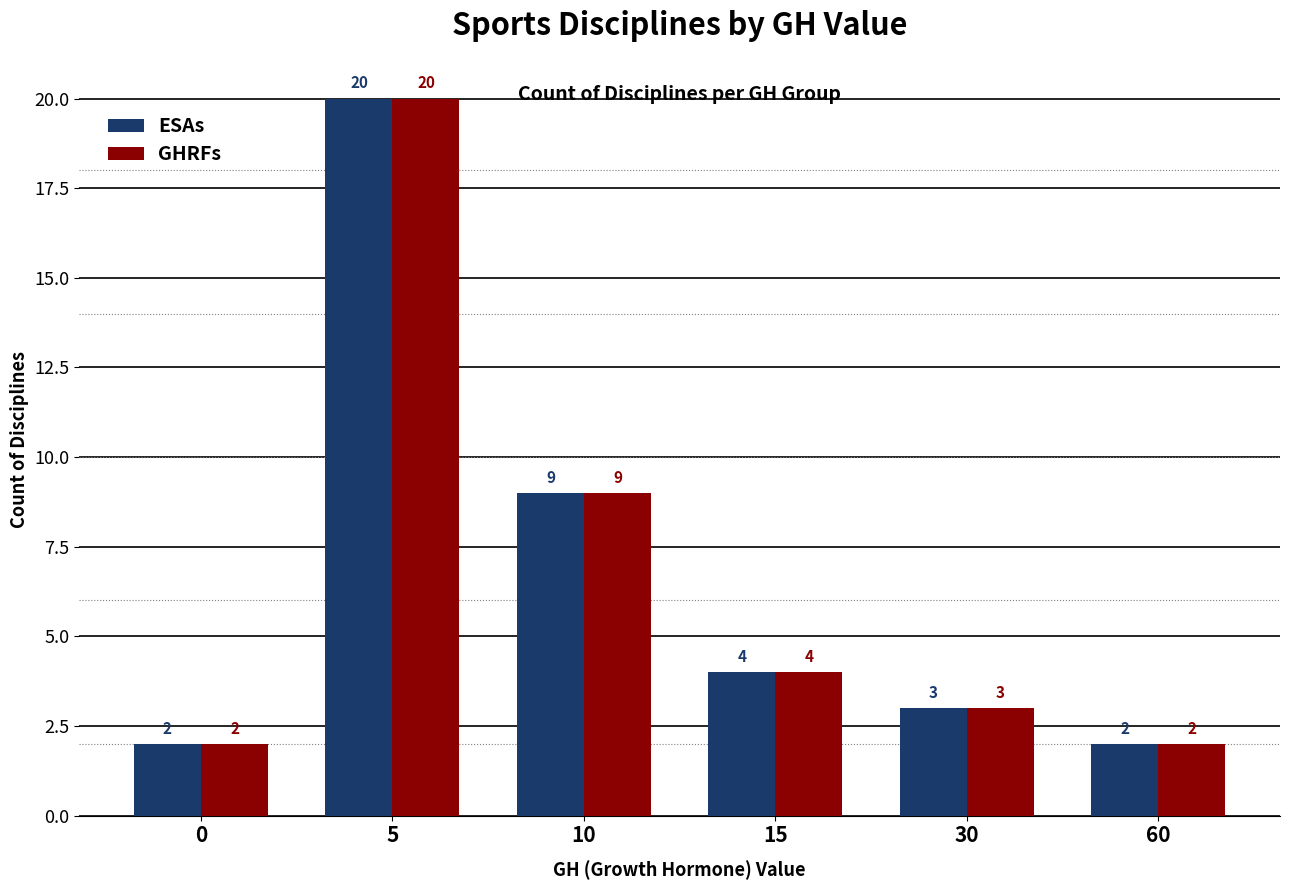

What is the difference between the second highest and second lowest values in the ESAs series?

7